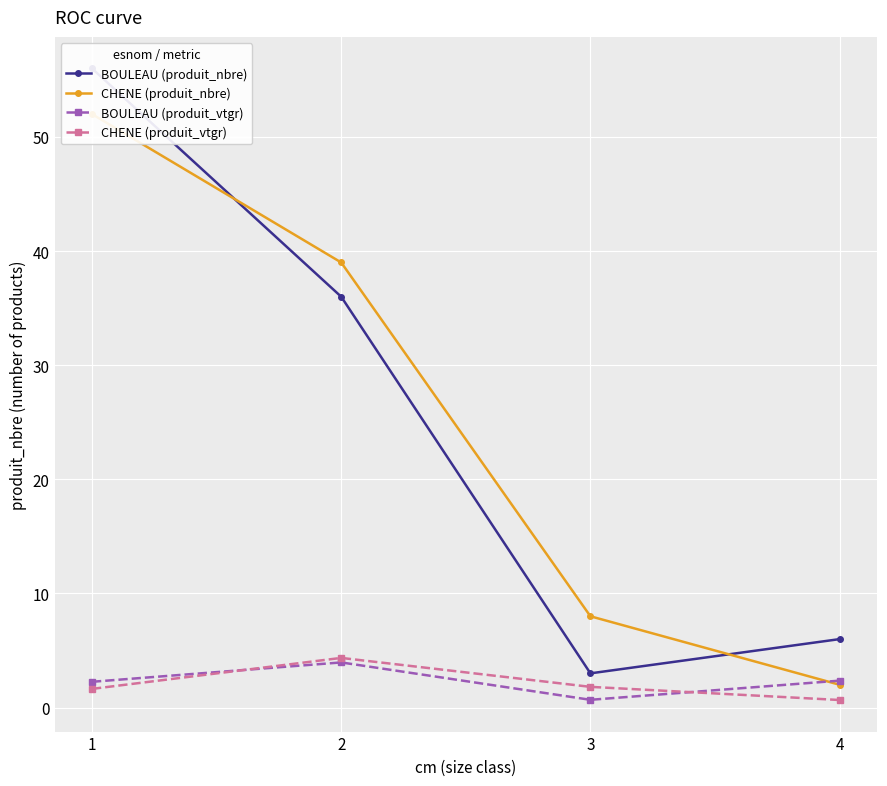

At which category is the sum across all series the highest?

1